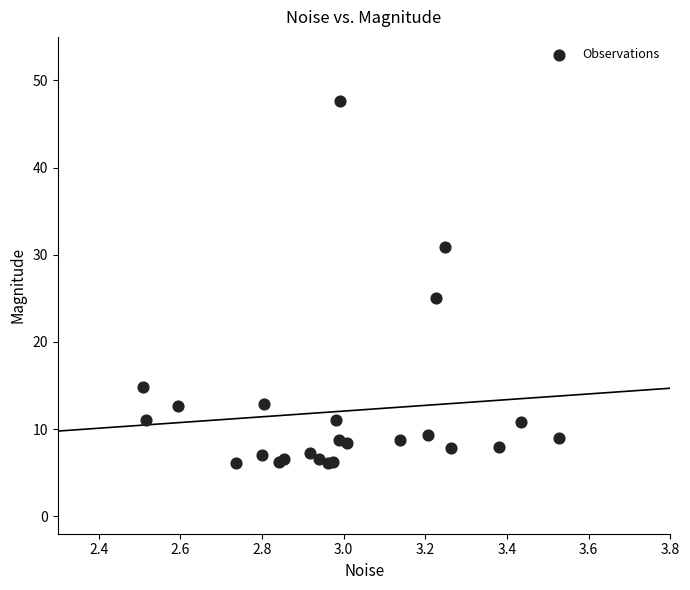

What Y value in the scatter plot is closest to 26?

25.1